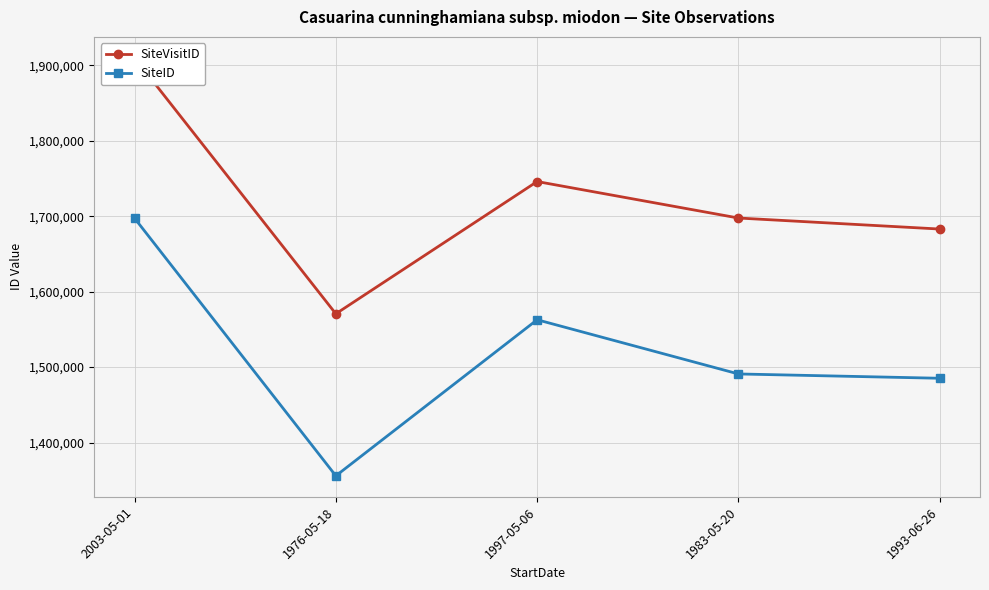

How many categories are shown in the chart?

5